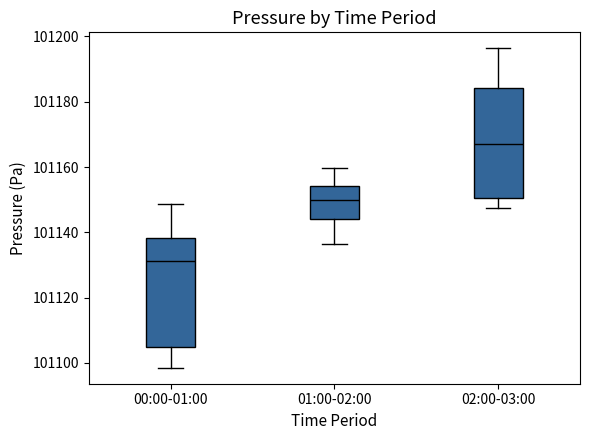

Where is the upper edge of the box for 00:00-01:00 on the y-axis? The values are not printed on the chart, so give them approximately, as read against the axis.

101138